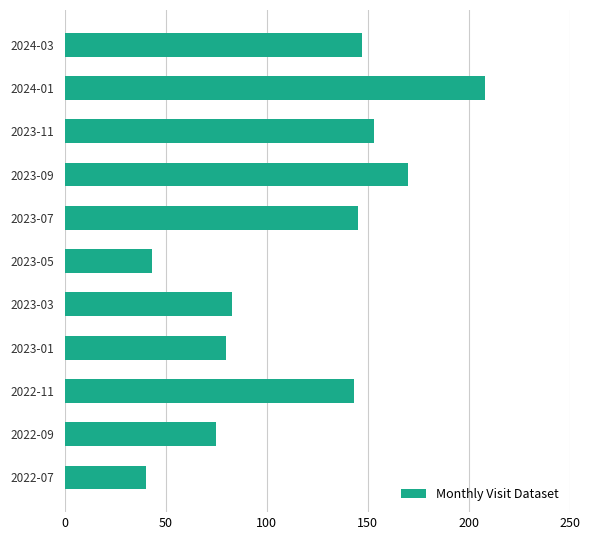

Between 2023-03 and 2024-03, which is larger?

2024-03